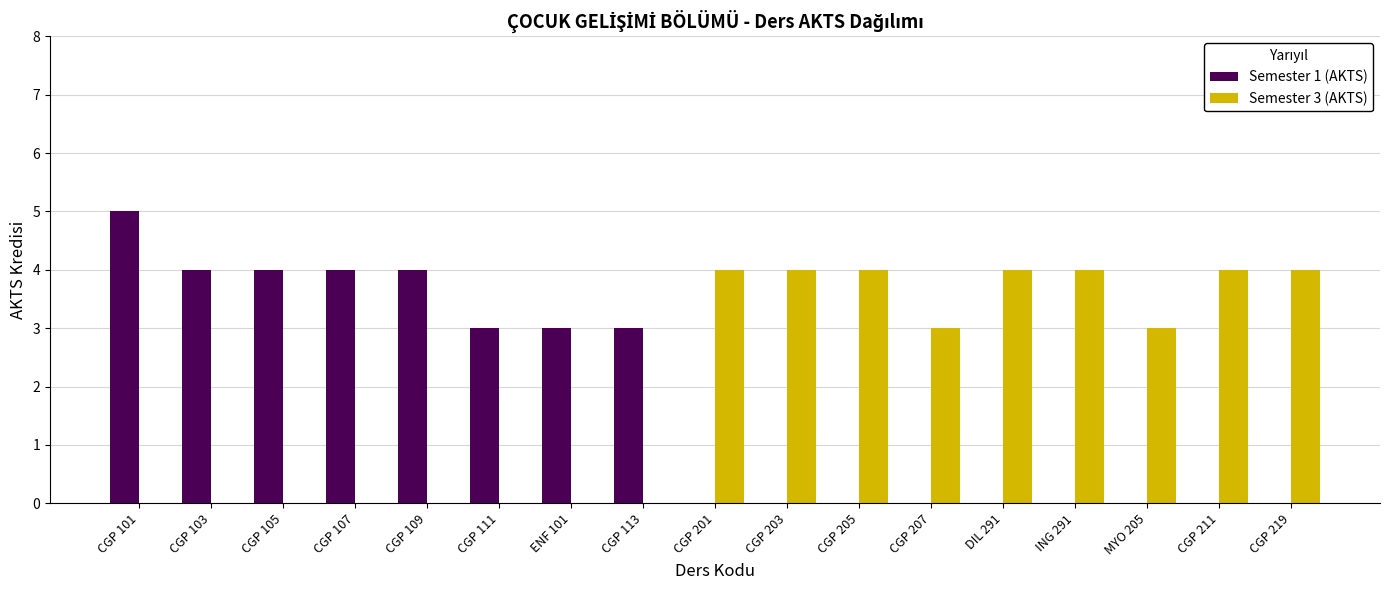

Reading right to left, extract all data points from this chart.

Semester 1 (AKTS): CGP 219=0	CGP 211=0	MYO 205=0	ING 291=0	DIL 291=0	CGP 207=0	CGP 205=0	CGP 203=0	CGP 201=0	CGP 113=3	ENF 101=3	CGP 111=3	CGP 109=4	CGP 107=4	CGP 105=4	CGP 103=4	CGP 101=5
Semester 3 (AKTS): CGP 219=4	CGP 211=4	MYO 205=3	ING 291=4	DIL 291=4	CGP 207=3	CGP 205=4	CGP 203=4	CGP 201=4	CGP 113=0	ENF 101=0	CGP 111=0	CGP 109=0	CGP 107=0	CGP 105=0	CGP 103=0	CGP 101=0